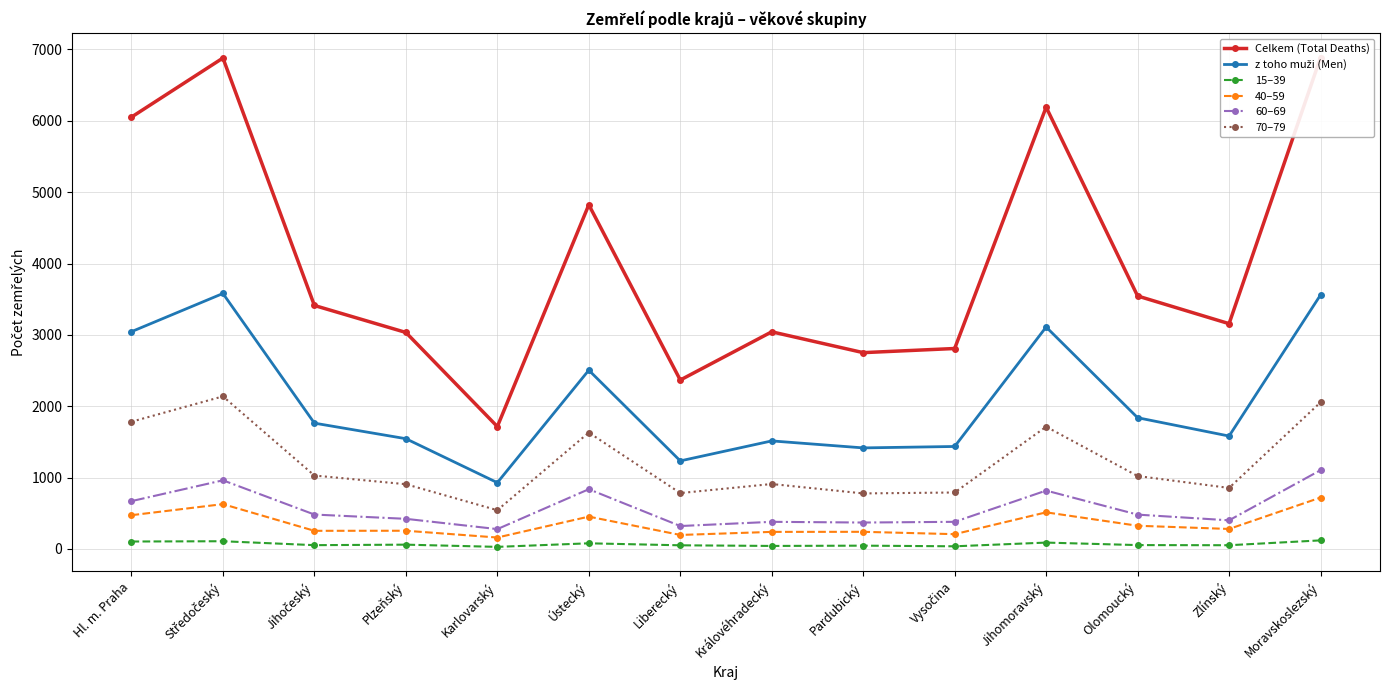

Does the chart have visible grid lines?

Yes